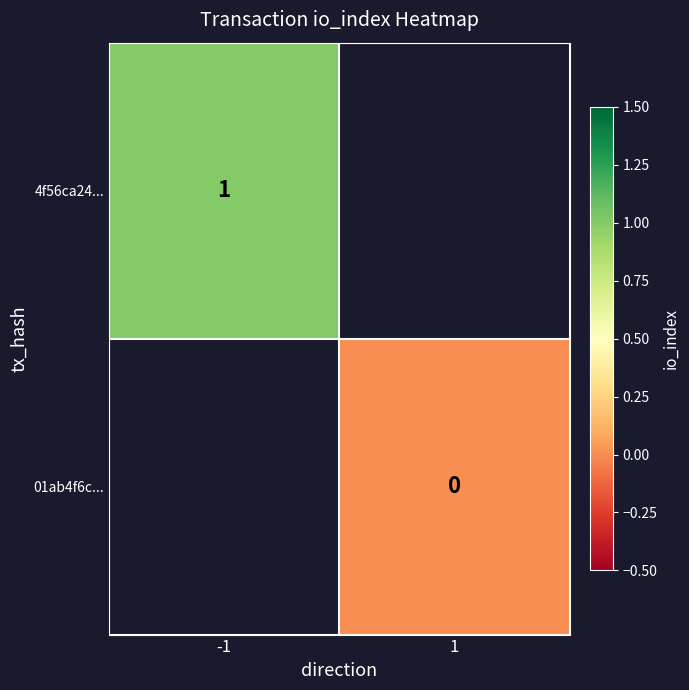

Is the value of 4f56ca24... at -1 greater than the value of 01ab4f6c... at 1?

Yes